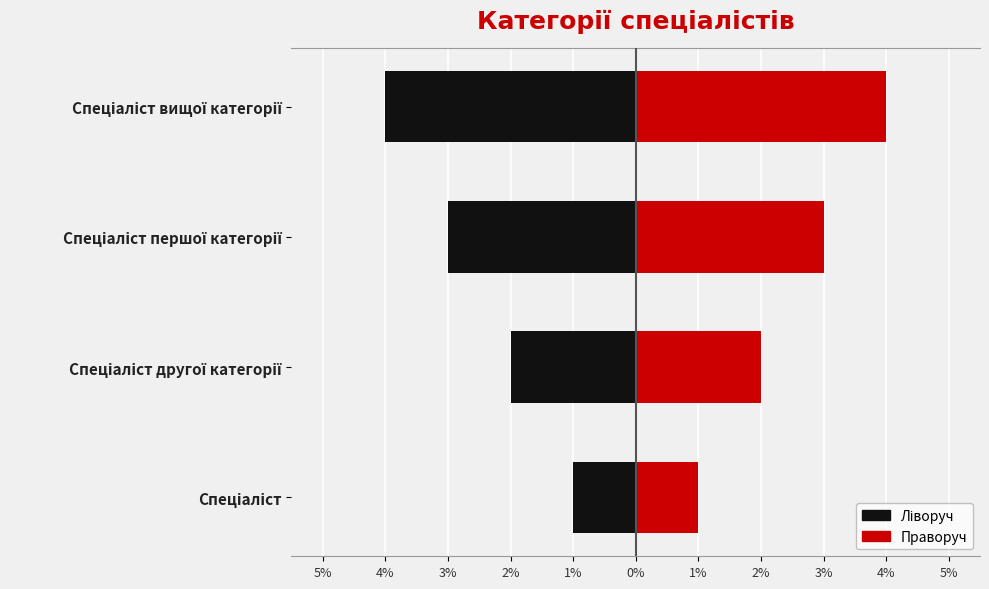

What is the value of the Ліворуч bar at the 4th from the left?

-4